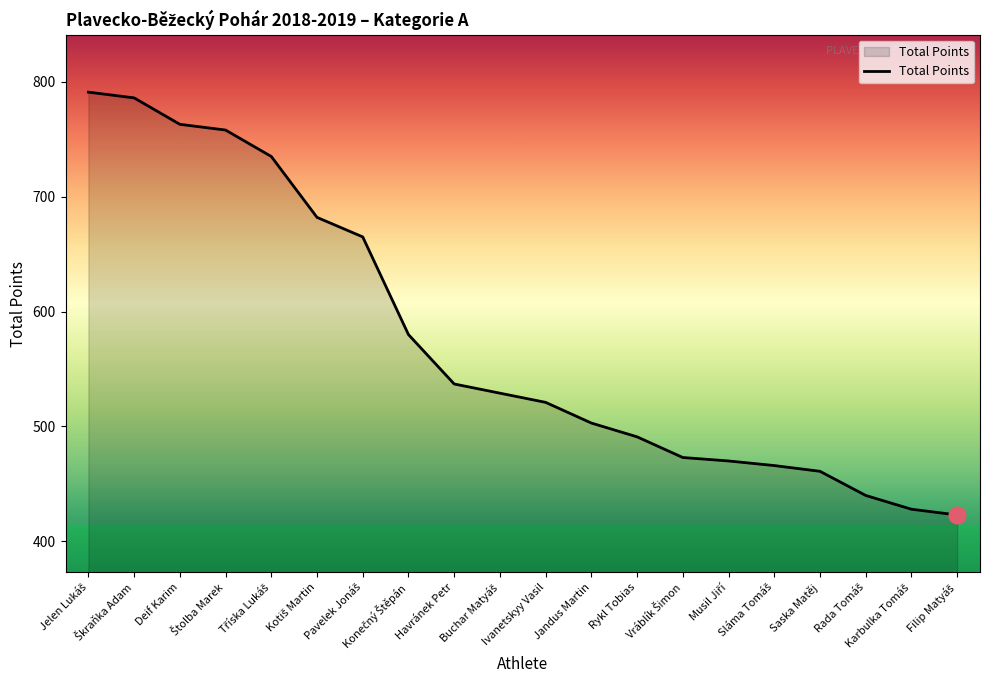

What is the maximum value shown in the chart?

791